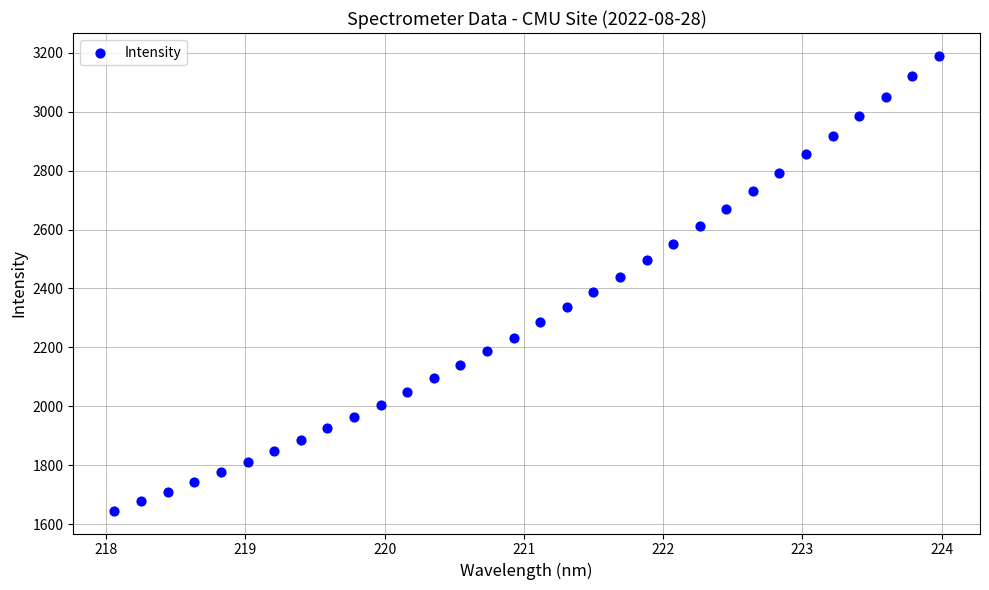

What is the range of X values (max minus min)?

5.9